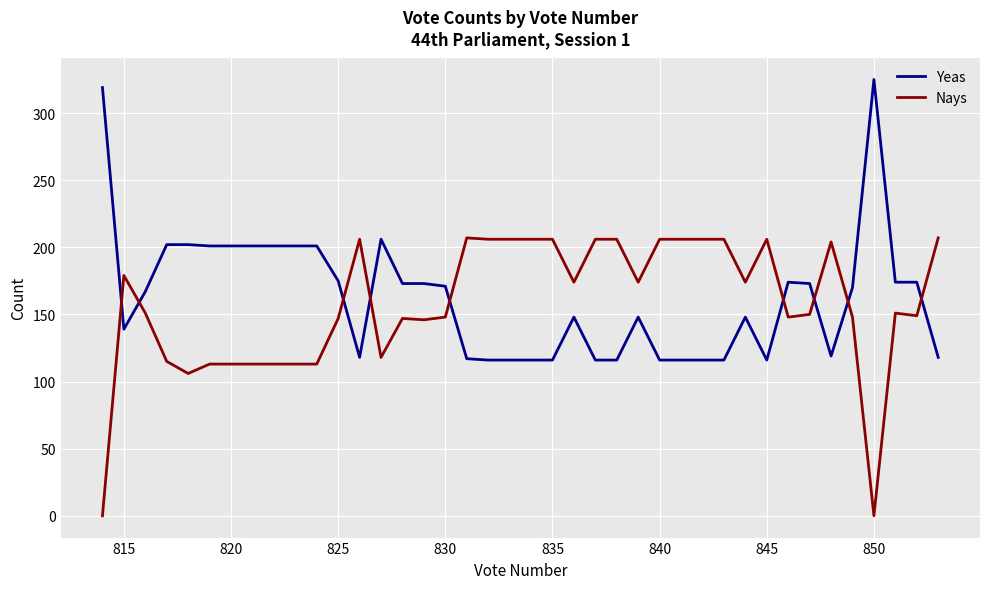

Which series has the widest spread of values?

Yeas